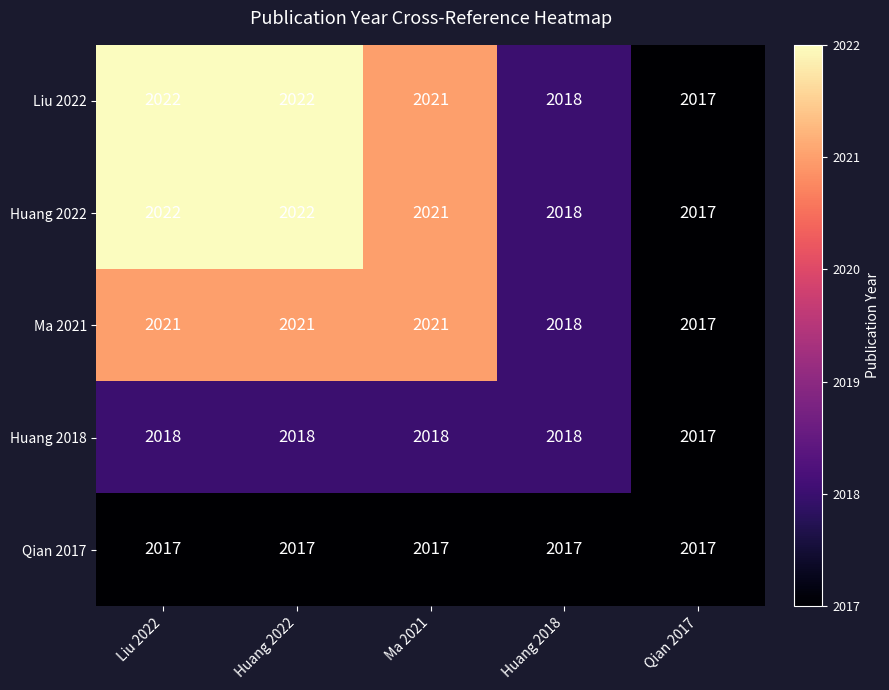

The value of Liu 2022 at Liu 2022 is 2022. True or false?

True